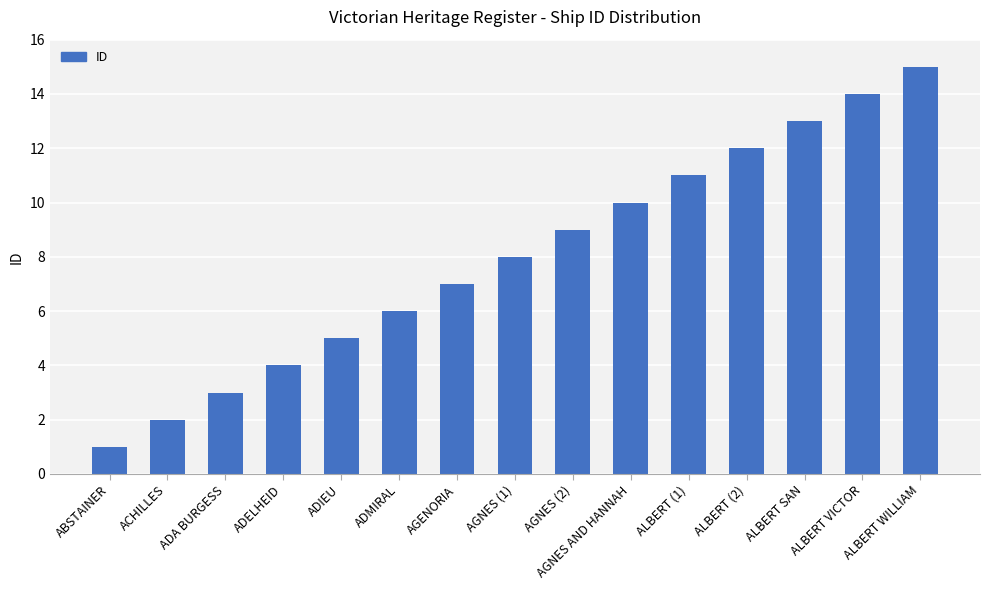

What position from the right is ALBERT SAN?

3